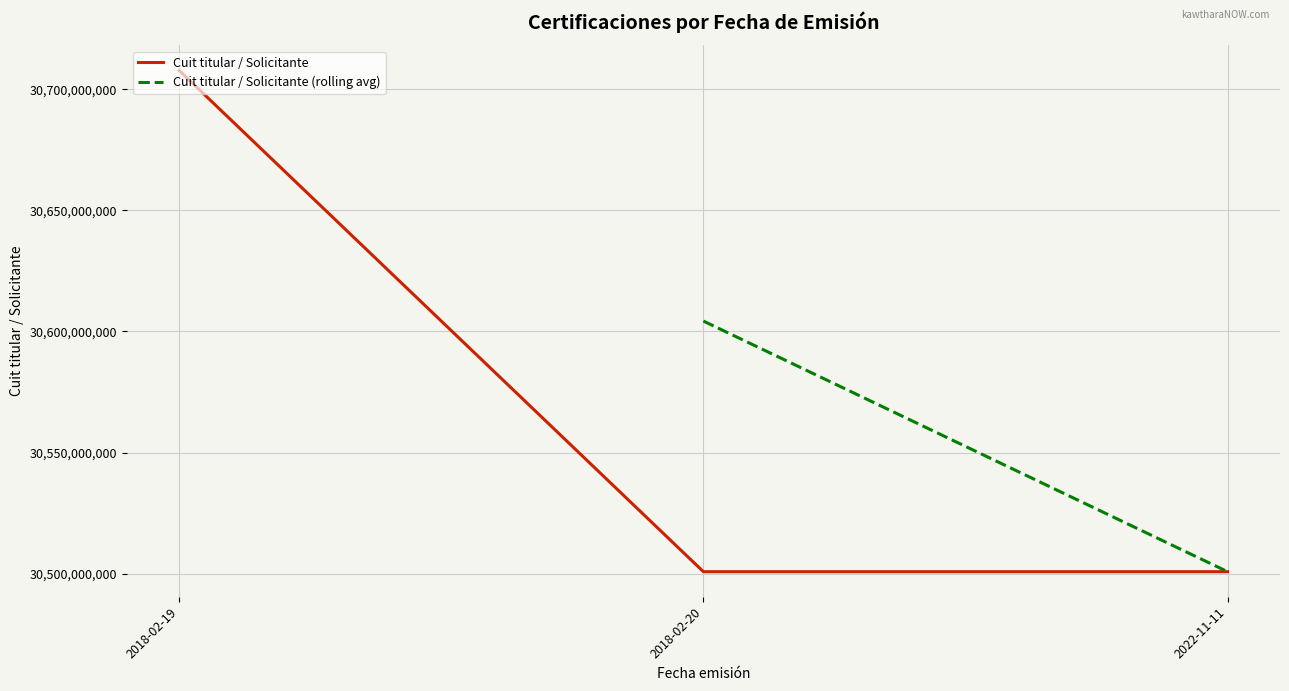

Does the chart display data point markers on the line(s)?

No